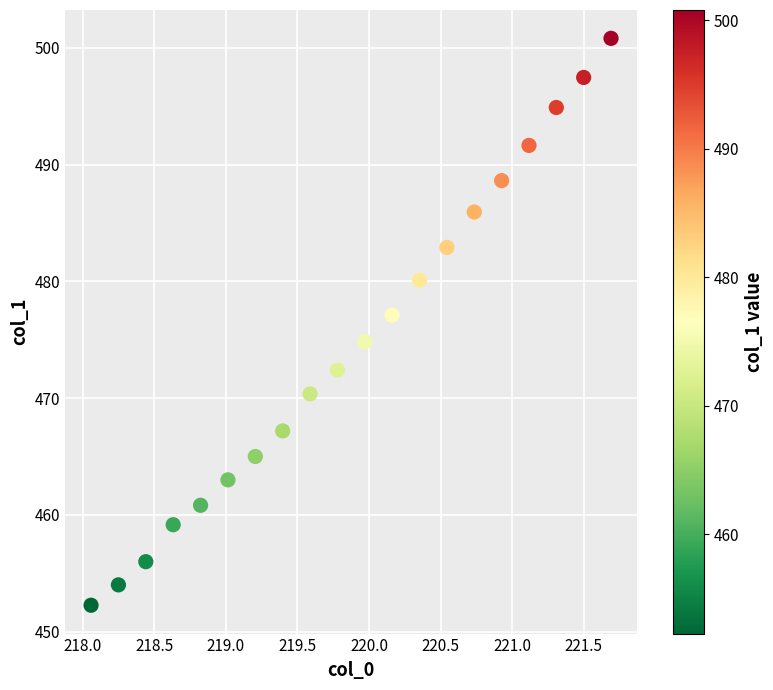

What is the range of X values (max minus min)?

3.6